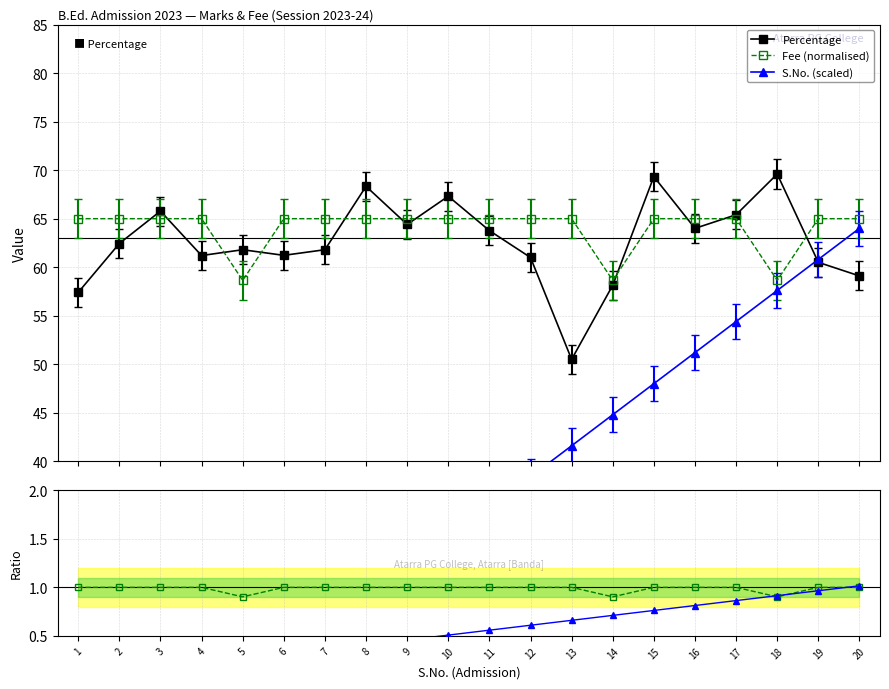

Reading right to left, transcribe all the data shown in this chart.

Percentage: 59.1	60.5	69.6	65.4	64.0	69.3	58.1	50.5	61.0	63.8	67.3	64.4	68.3	61.8	61.2	61.8	61.2	65.8	62.4	57.4
Fee (normalised): 65.0	65.0	58.6	65.0	65.0	65.0	58.6	65.0	65.0	65.0	65.0	65.0	65.0	65.0	65.0	58.6	65.0	65.0	65.0	65.0
S.No. (scaled): 64.0	60.8	57.6	54.4	51.2	48.0	44.8	41.6	38.4	35.2	32.0	28.8	25.6	22.4	19.2	16.0	12.8	9.6	6.4	3.2
Fee ratio: 1.0	1.0	0.9	1.0	1.0	1.0	0.9	1.0	1.0	1.0	1.0	1.0	1.0	1.0	1.0	0.9	1.0	1.0	1.0	1.0
S.No. ratio: 1.0	1.0	0.9	0.9	0.8	0.8	0.7	0.7	0.6	0.6	0.5	0.5	0.4	0.4	0.3	0.3	0.2	0.2	0.1	0.1